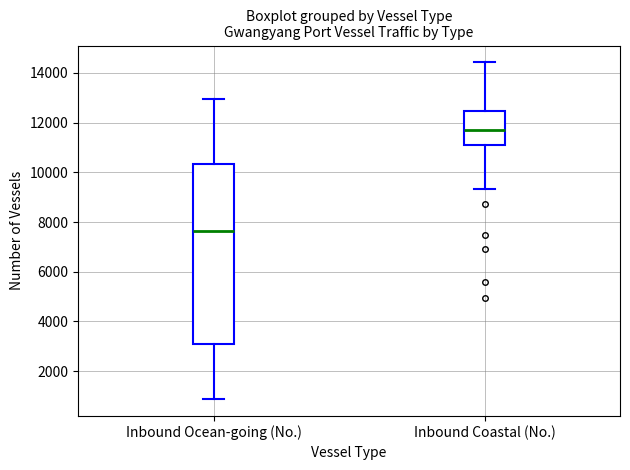

Which box is the tallest, from its lower edge to its upper edge?

Inbound Ocean-going (No.)